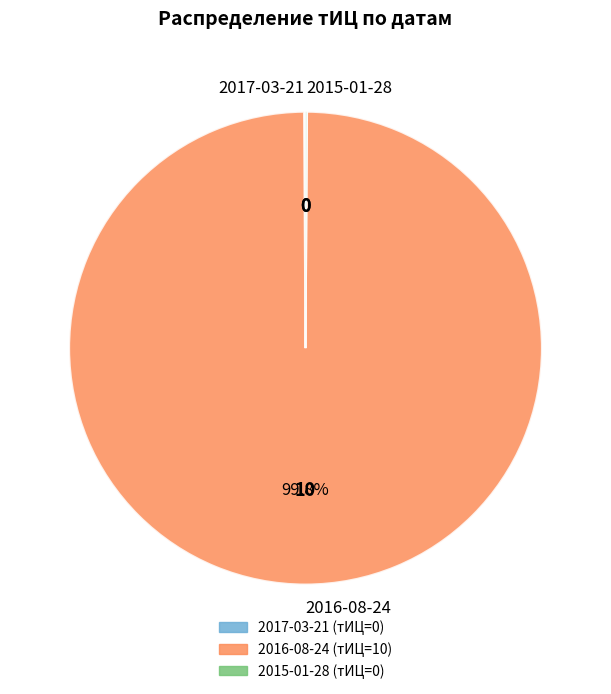

Does any single category account for the majority?

Yes